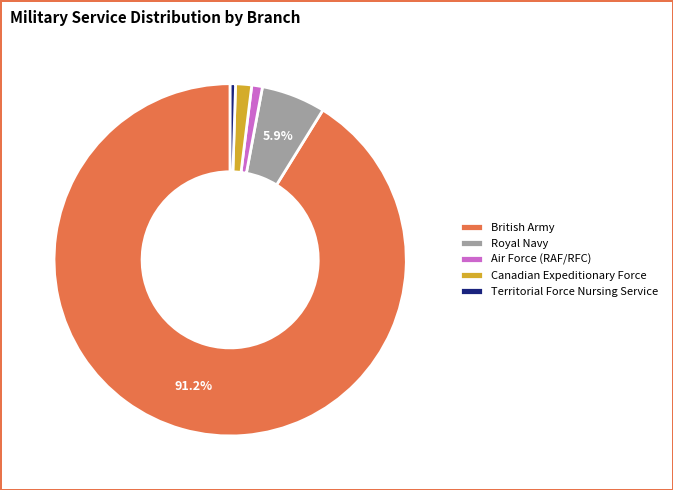

Is it true that Canadian Expeditionary Force is 1% of the pie?

True